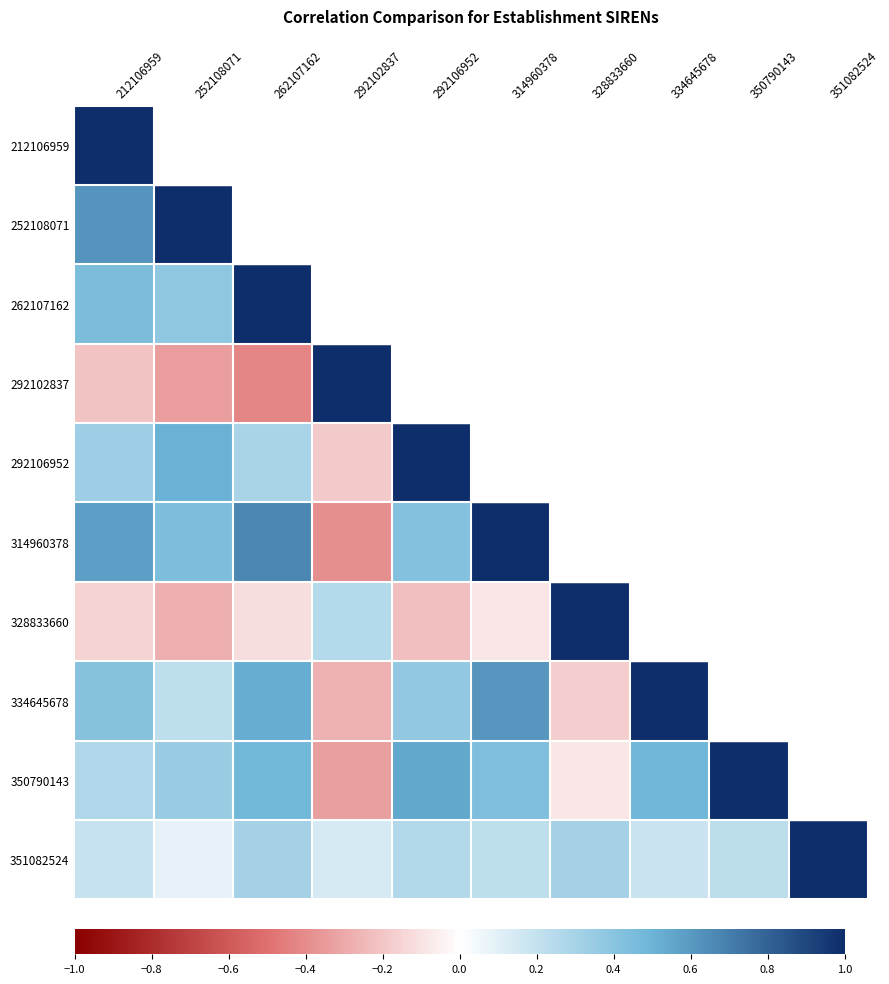

At which category does the chart reach its minimum across all series?

262107162